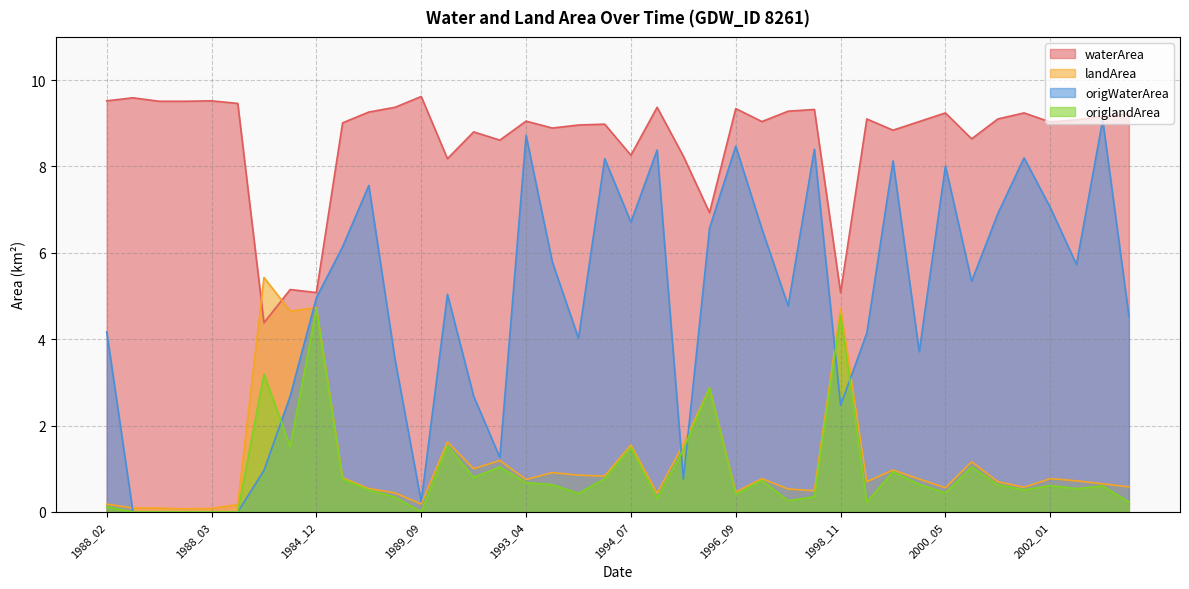

What is the spread (max minus min) of values at 1991_08?

8.0